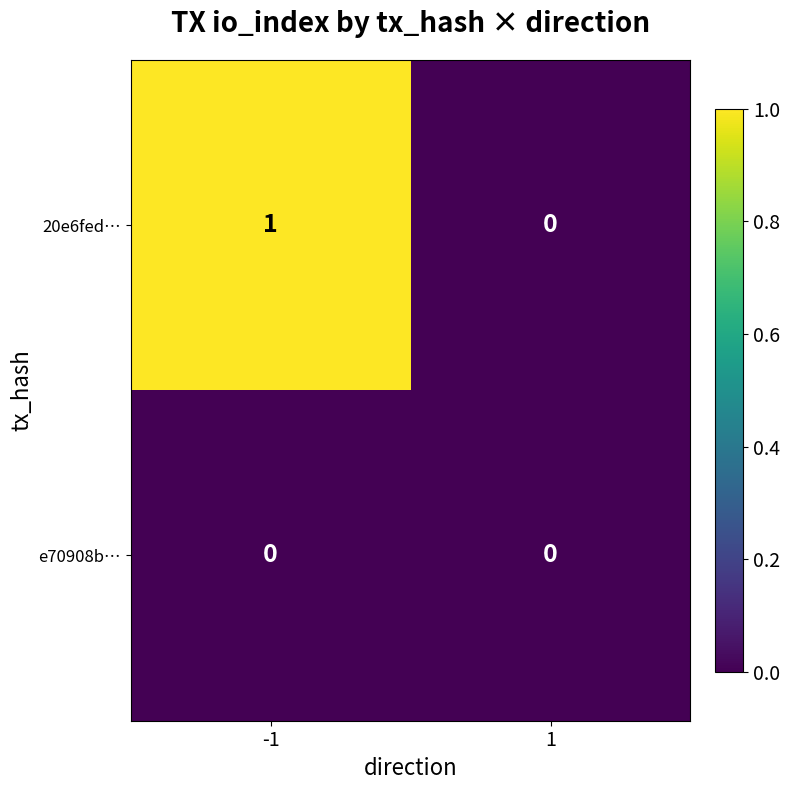

List the labels in order of 20e6fed… value, smallest first.

1, -1